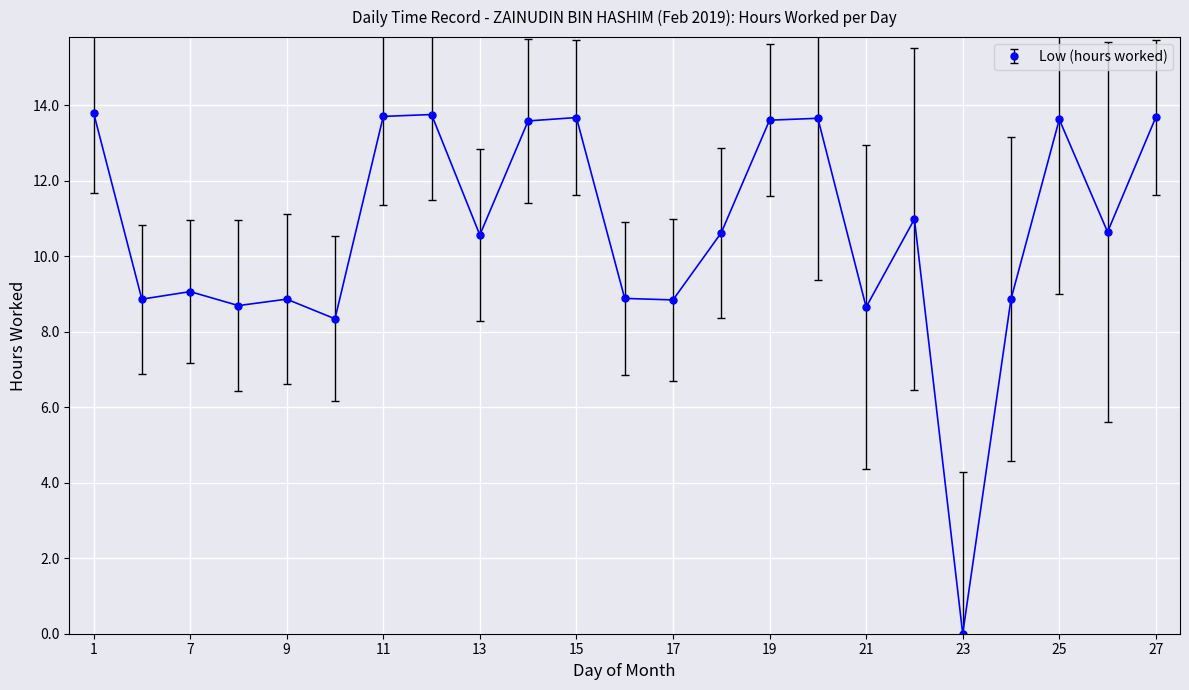

What is the difference between the maximum and minimum values?

13.8